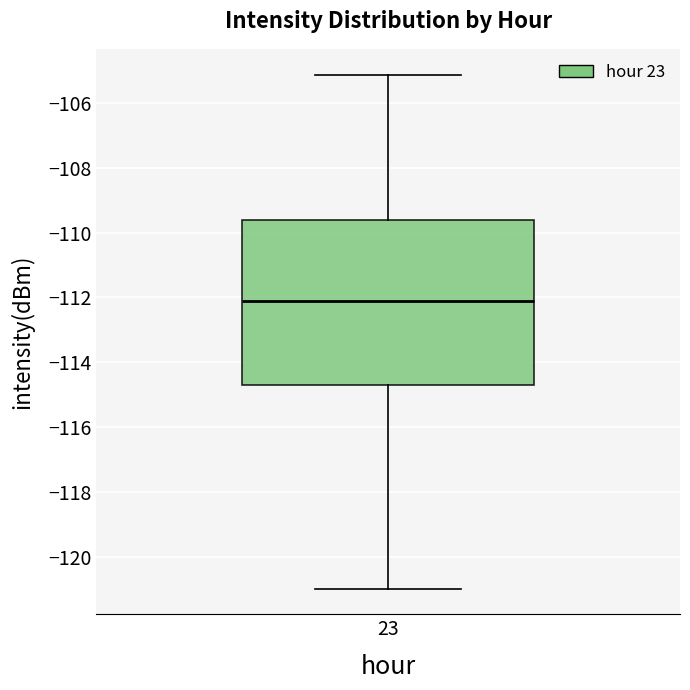

Where does the median line of the box at x = 23 sit on the y-axis? The values are not printed on the chart, so give them approximately, as read against the axis.

-112.2